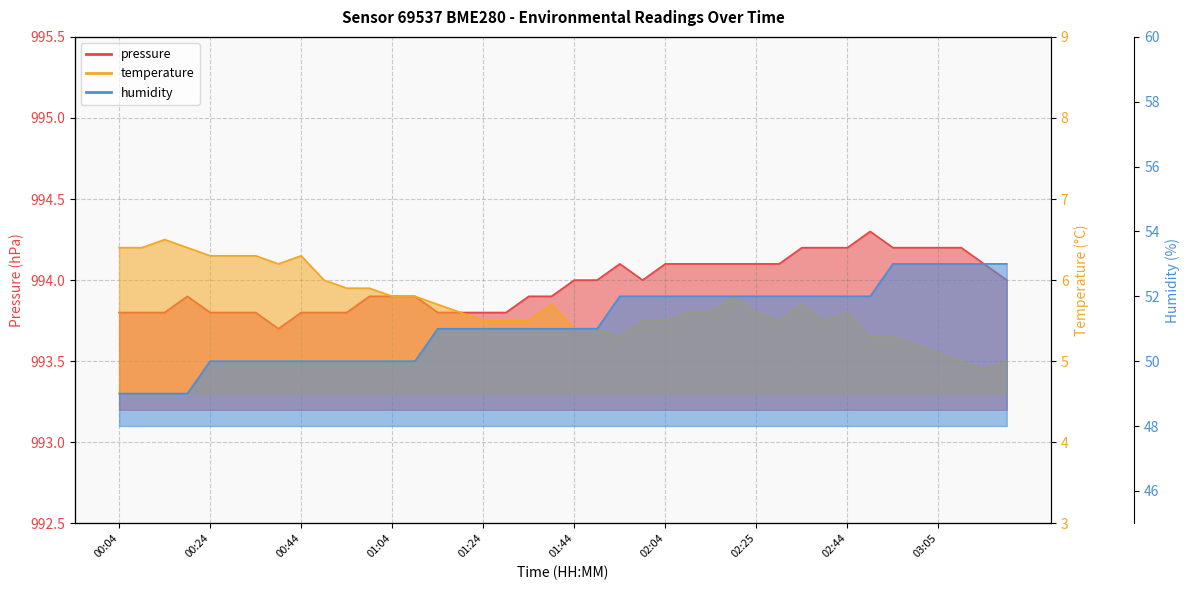

What is the total value across all series at 03:19?

1052.0